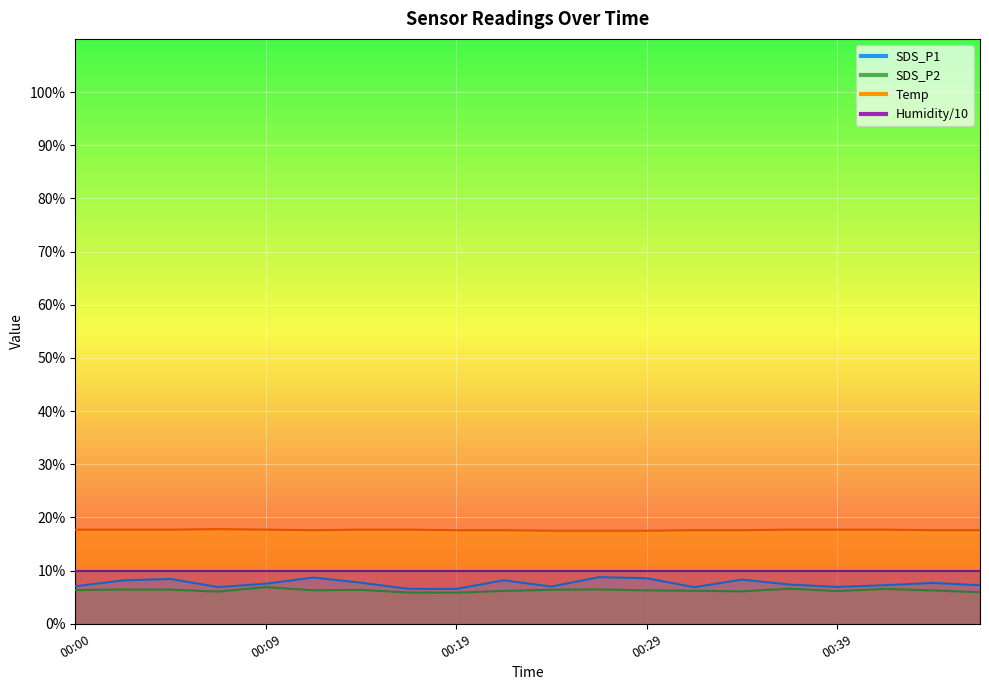

At which category is the sum across all series the highest?

00:27